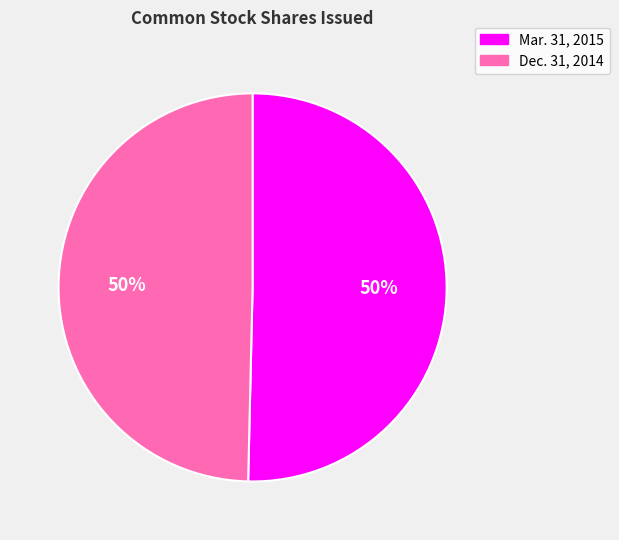

To the nearest percent, what percentage of the pie is Dec. 31, 2014?

50%